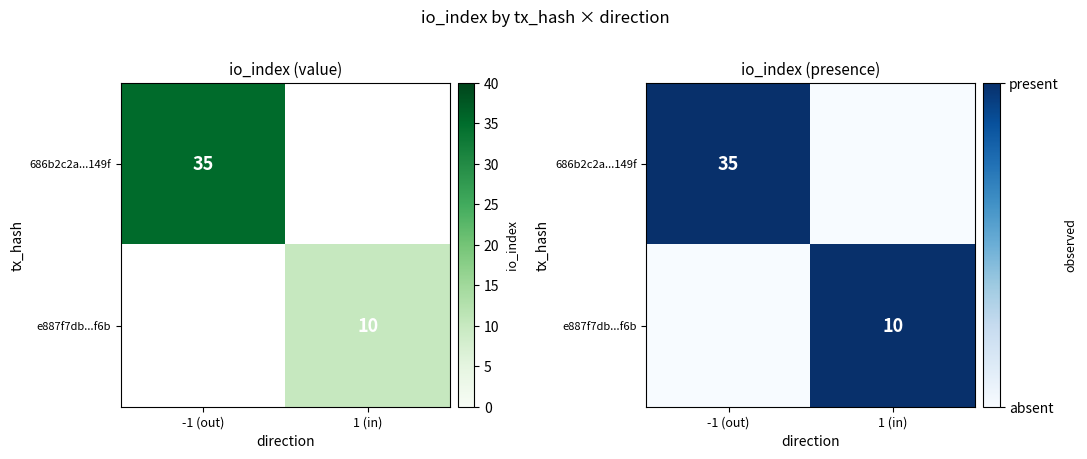

The value of 686b2c2a...149f at 1 (in) is 0. True or false?

True